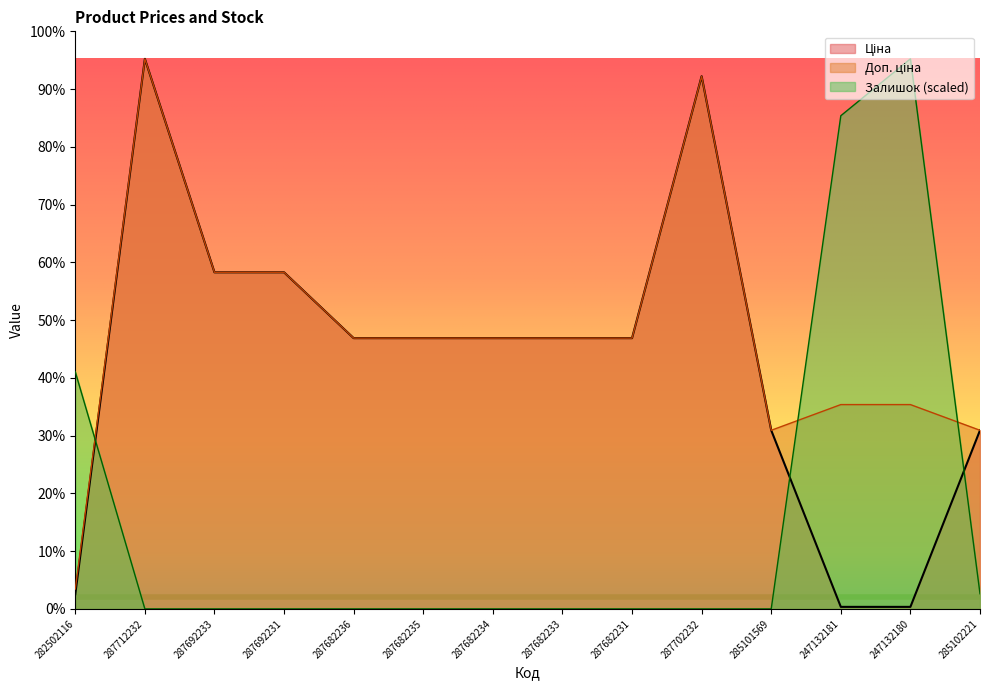

What is the average value of the Залишок series?

5133.0